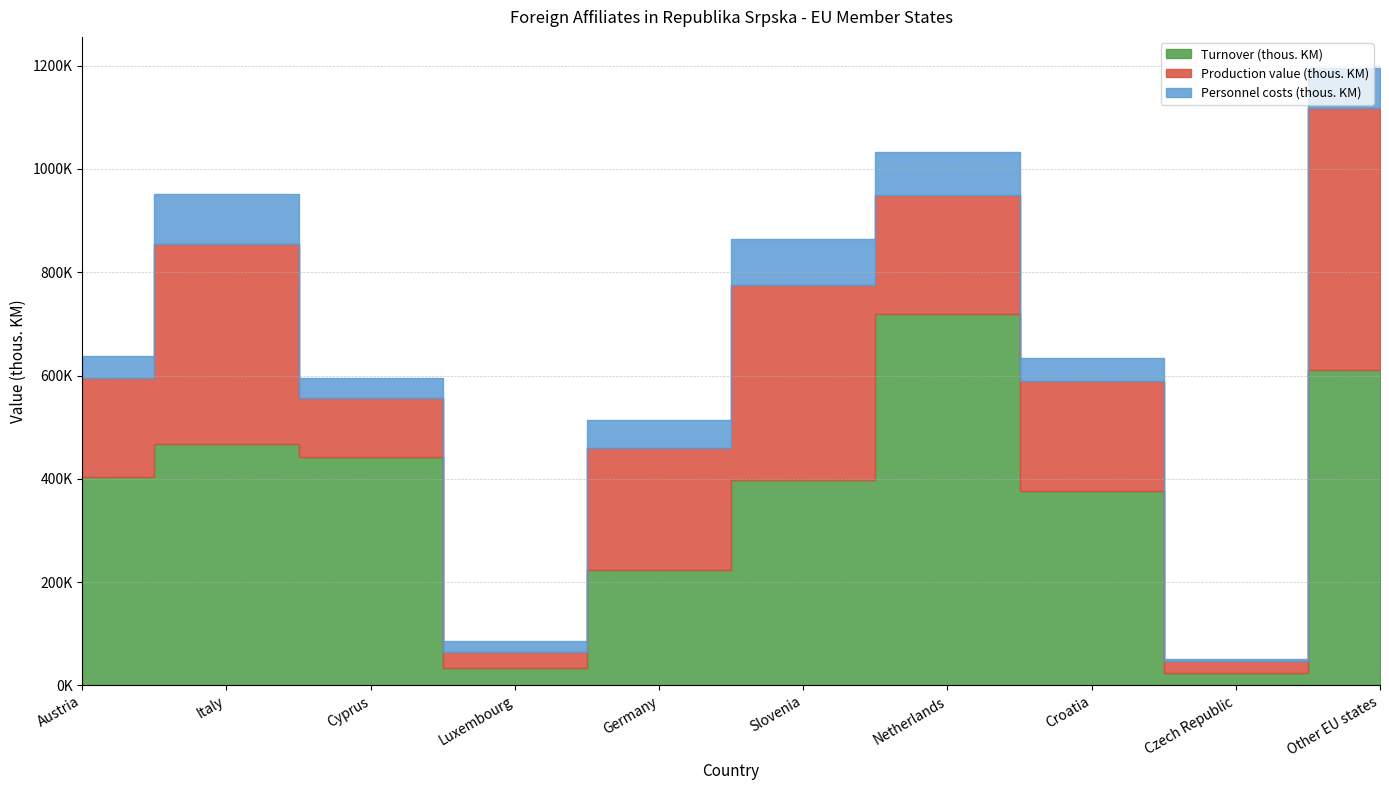

Count the number of categories in the chart.

10